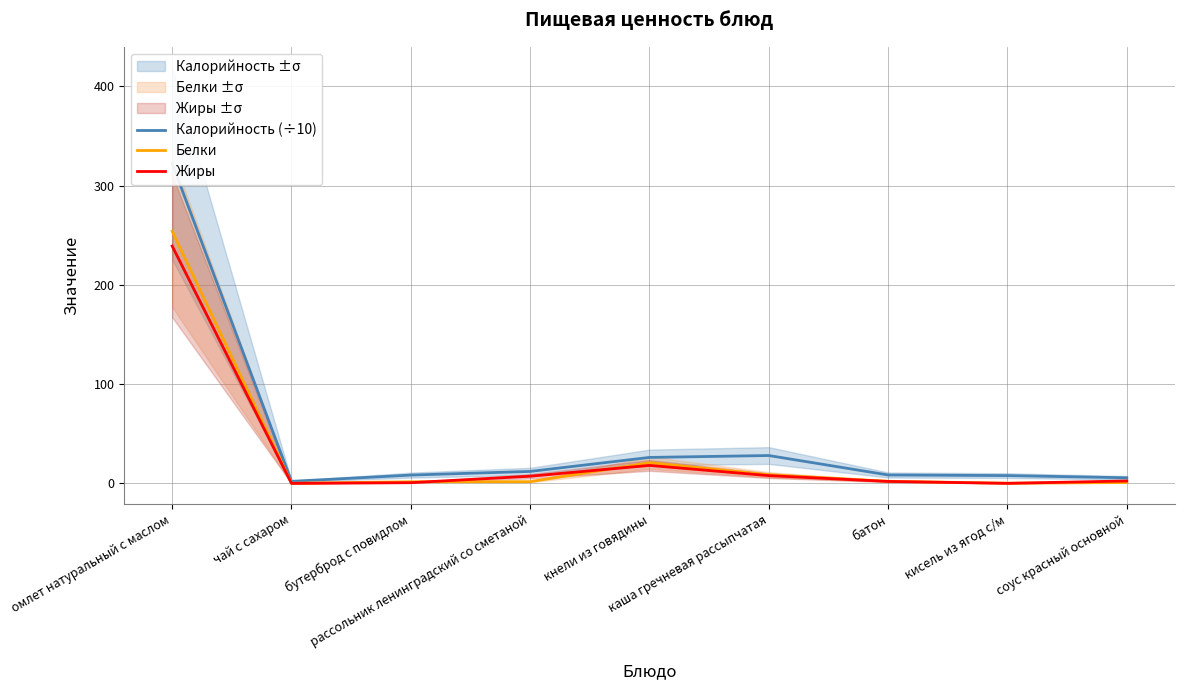

True or false: Калорийность (÷10) and Жиры intersect in this chart.

False